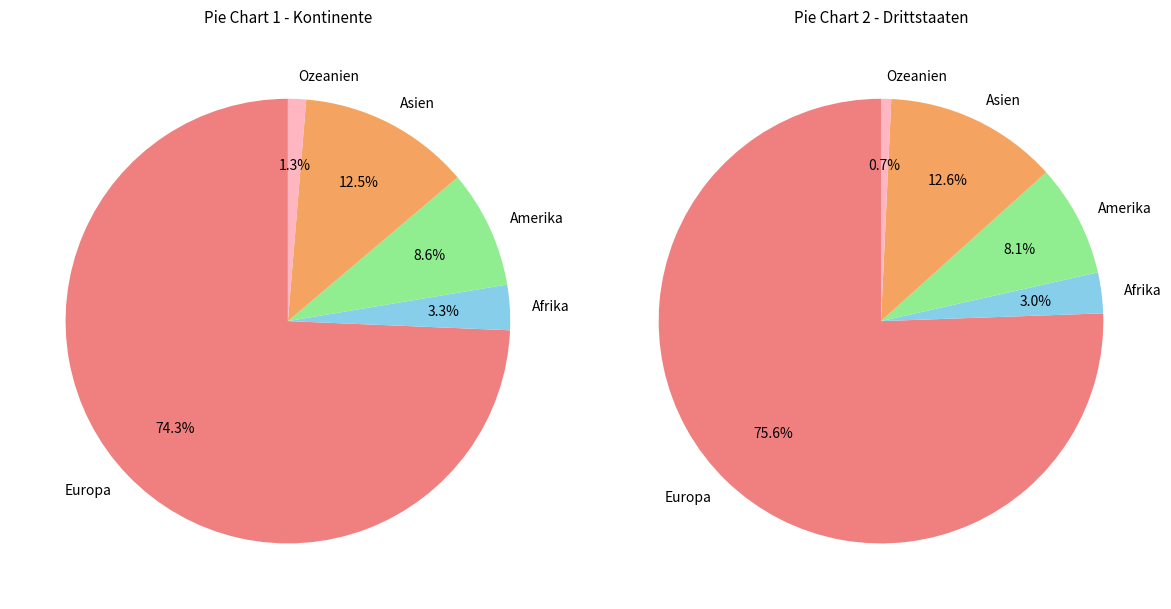

What is the ratio of the value at Asien to the value at Amerika?

1.5